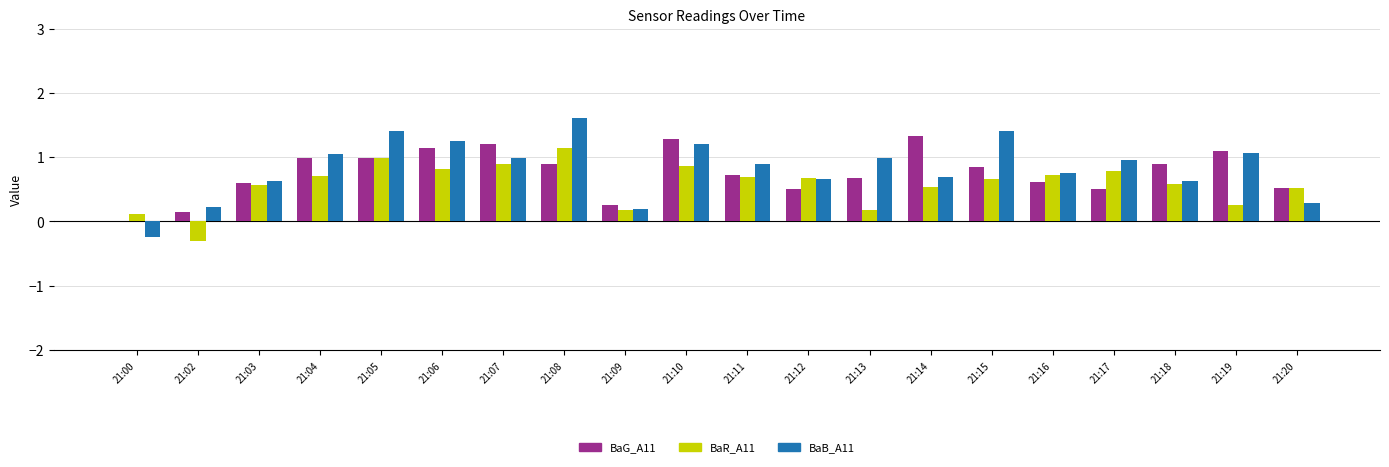

How many data points does each series have?

20